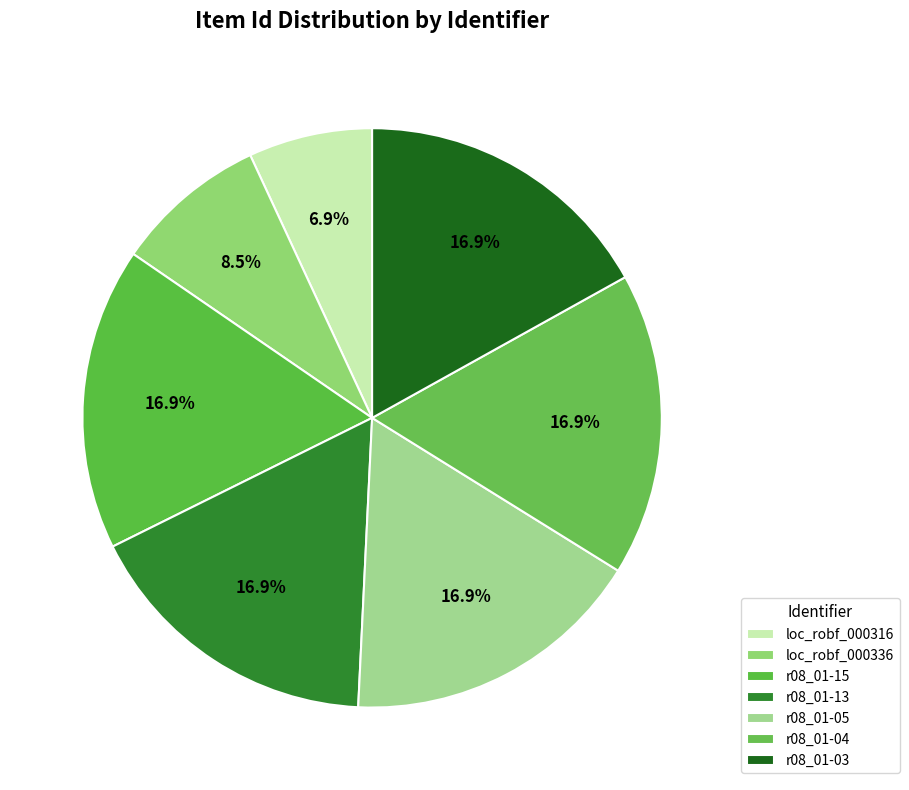

Is r08_01-13 the majority of the pie?

No